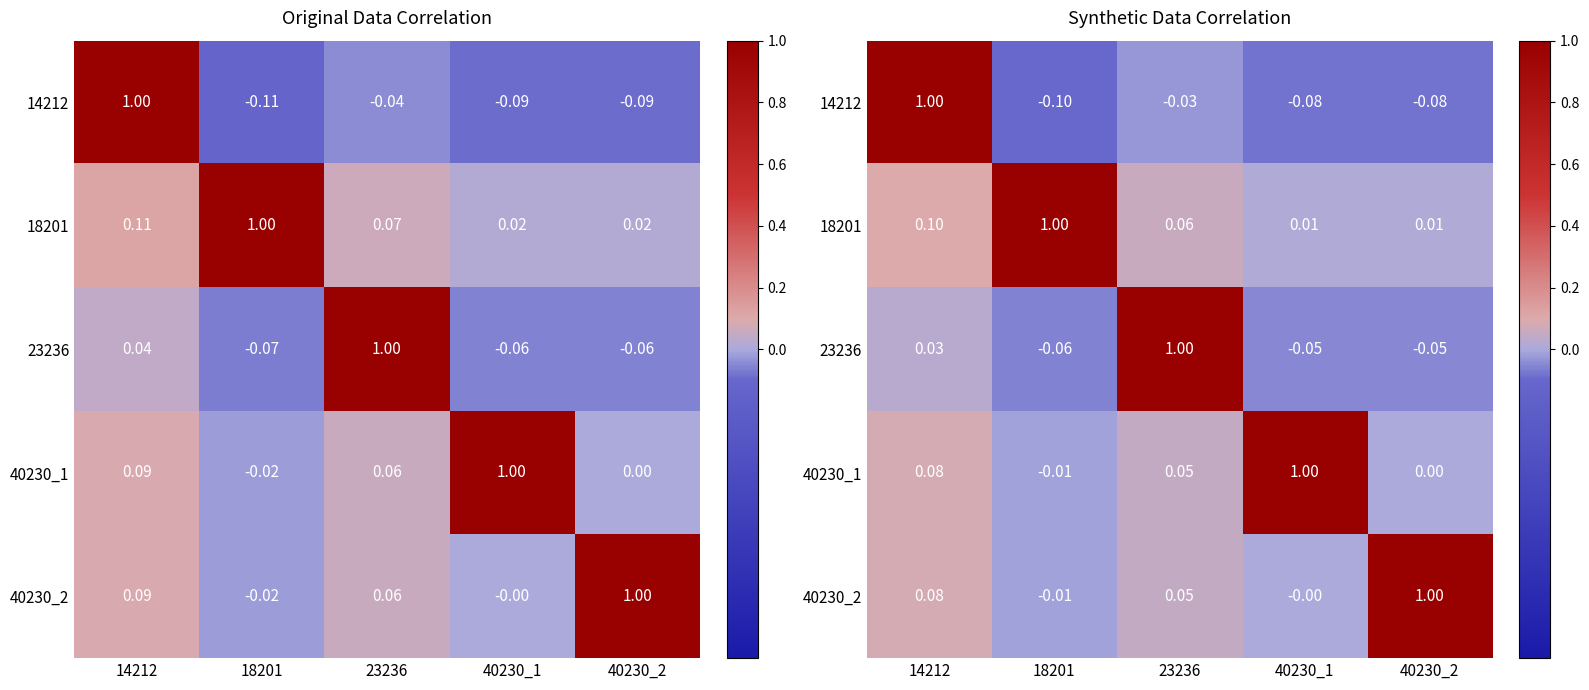

Which series has the largest total across all categories?

18201